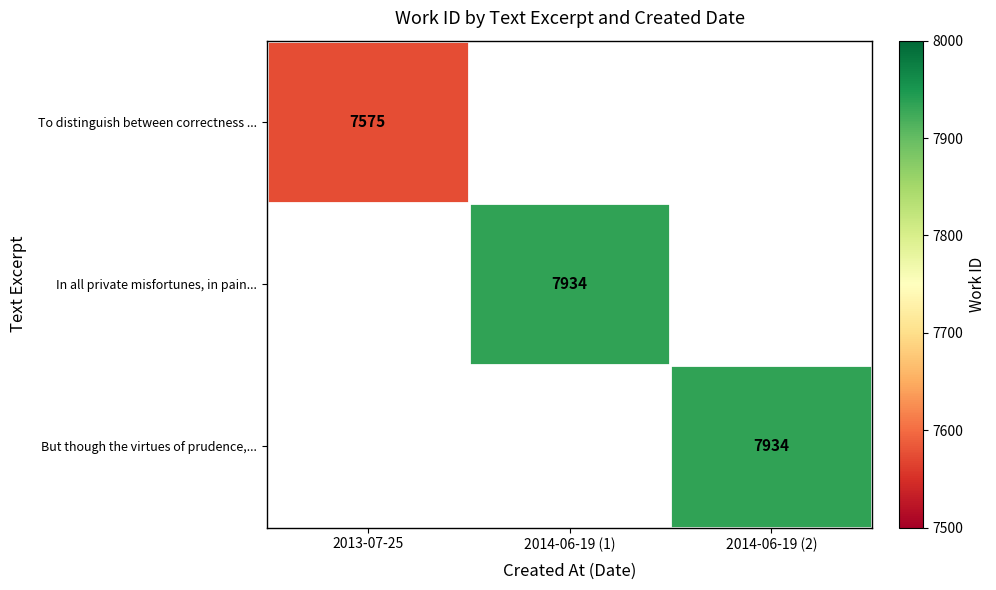

The value of In all private misfortunes, in pain... at 2014-06-19 (1) is 14066. True or false?

False